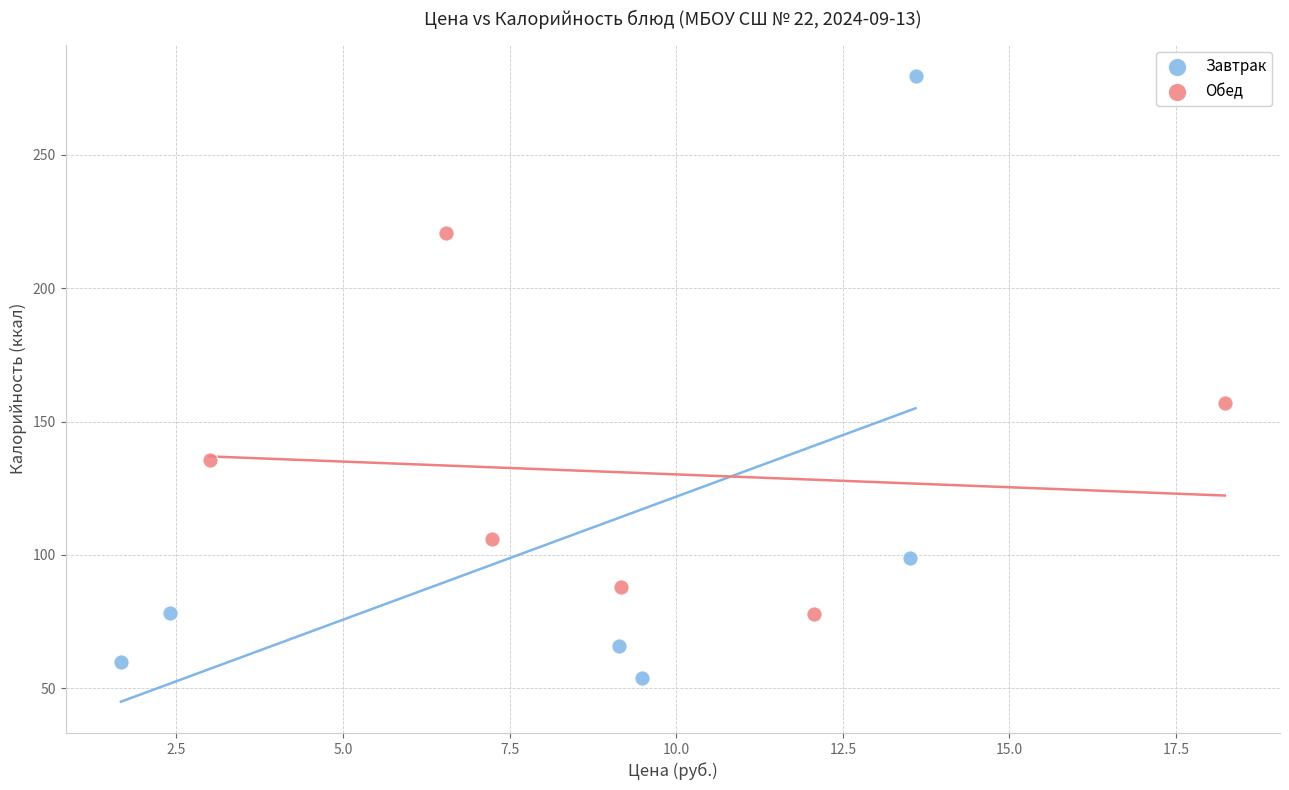

Which series reaches the maximum Y coordinate?

Завтрак